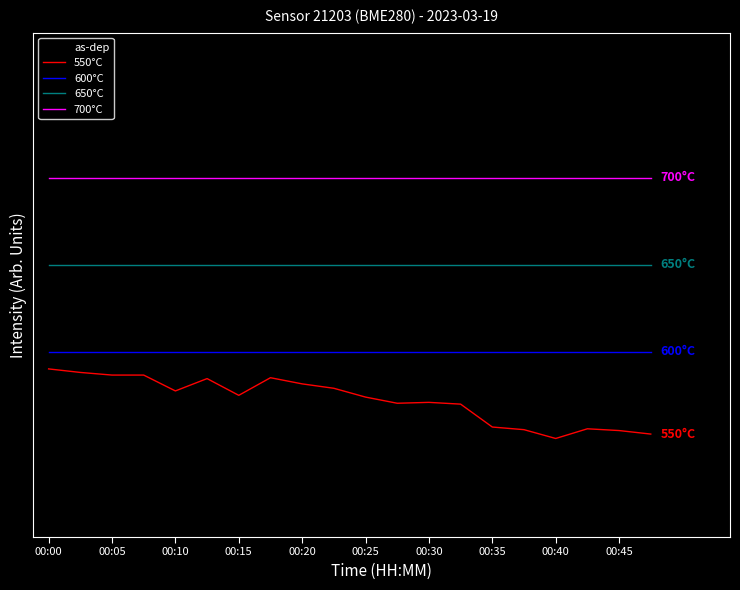

What is the maximum value for 650°C?

0.5